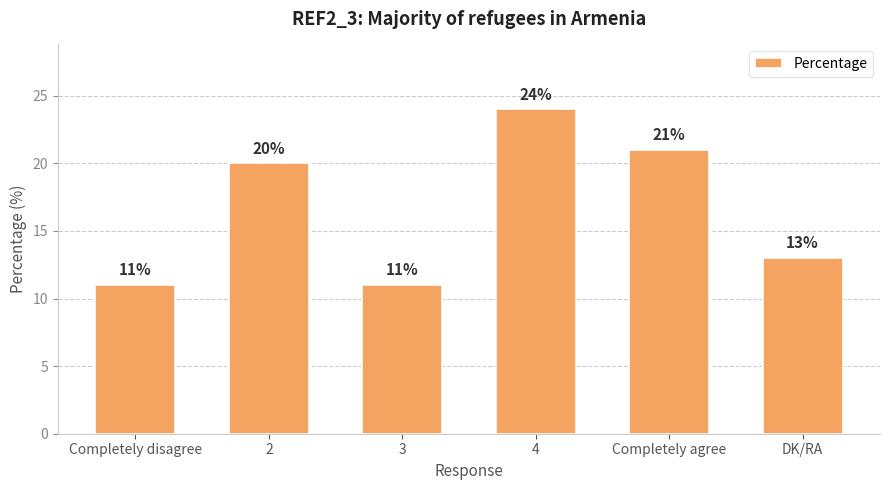

Count the number of data series in this chart.

1